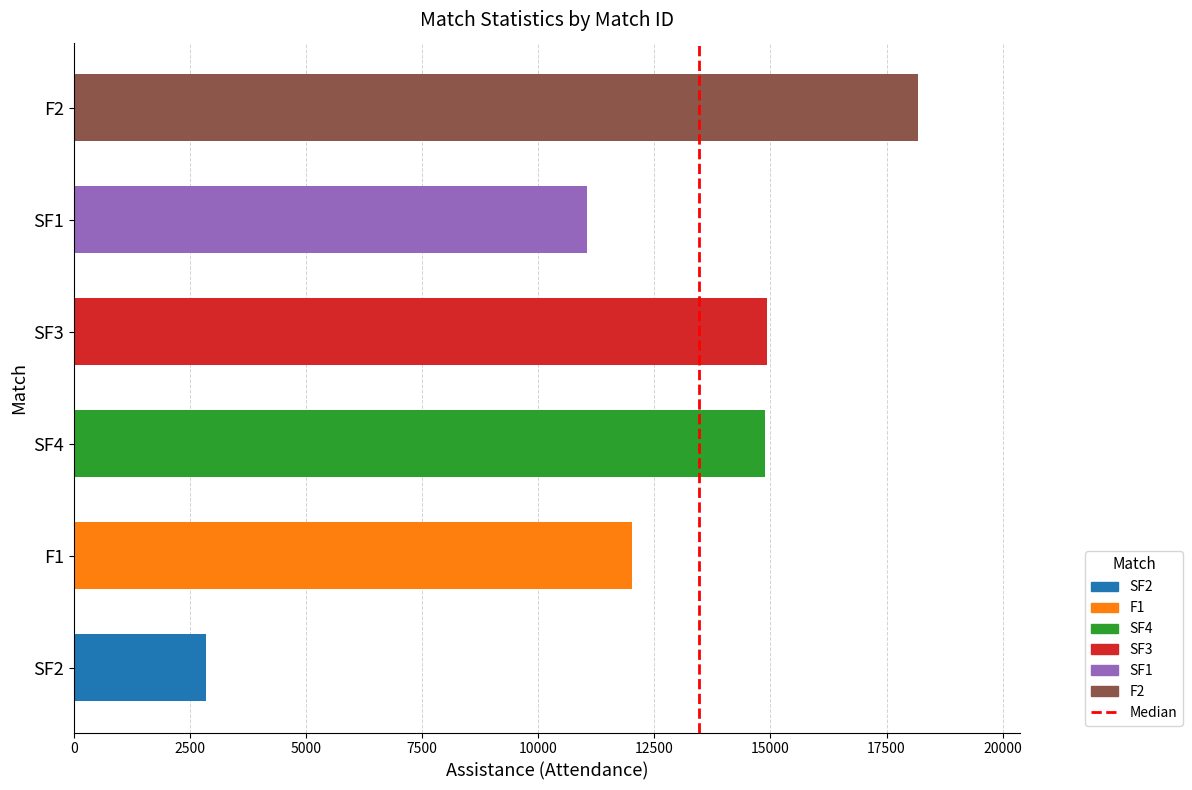

Which category has the highest value across all series?

F2